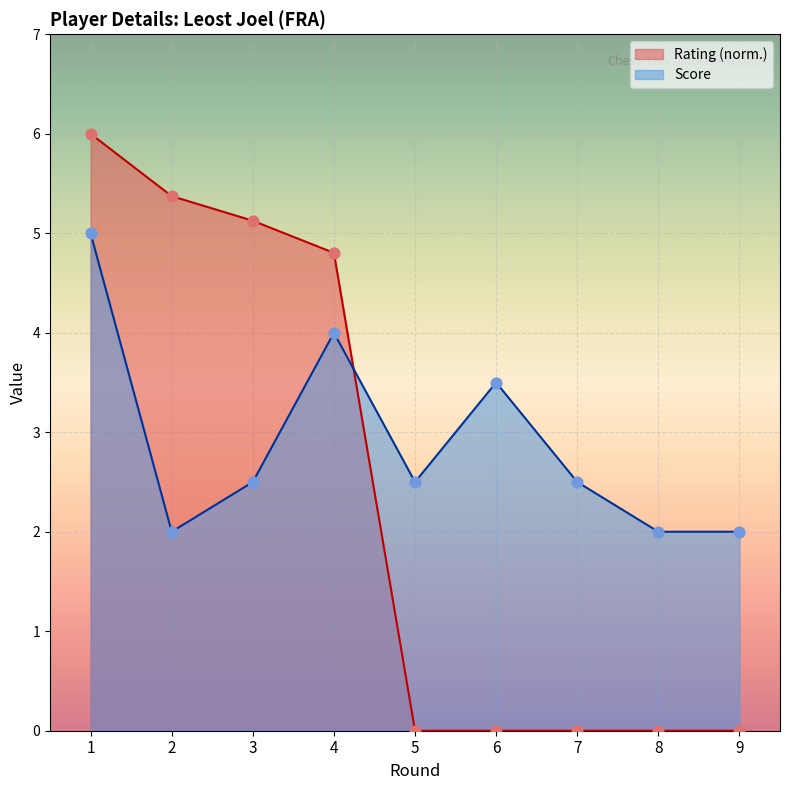

What is the total value across all series at 9?

2.0